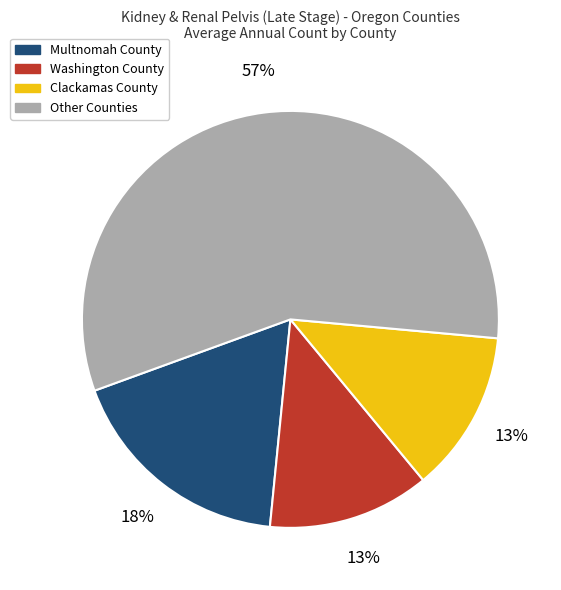

Does any single category account for the majority?

Yes